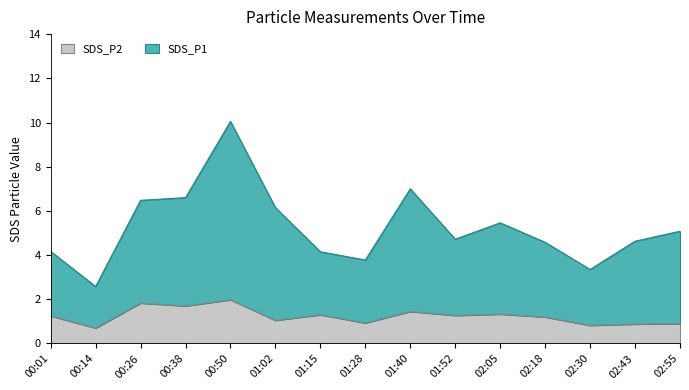

What is the difference between the SDS_P1 values at 00:50 and 02:43?

5.4